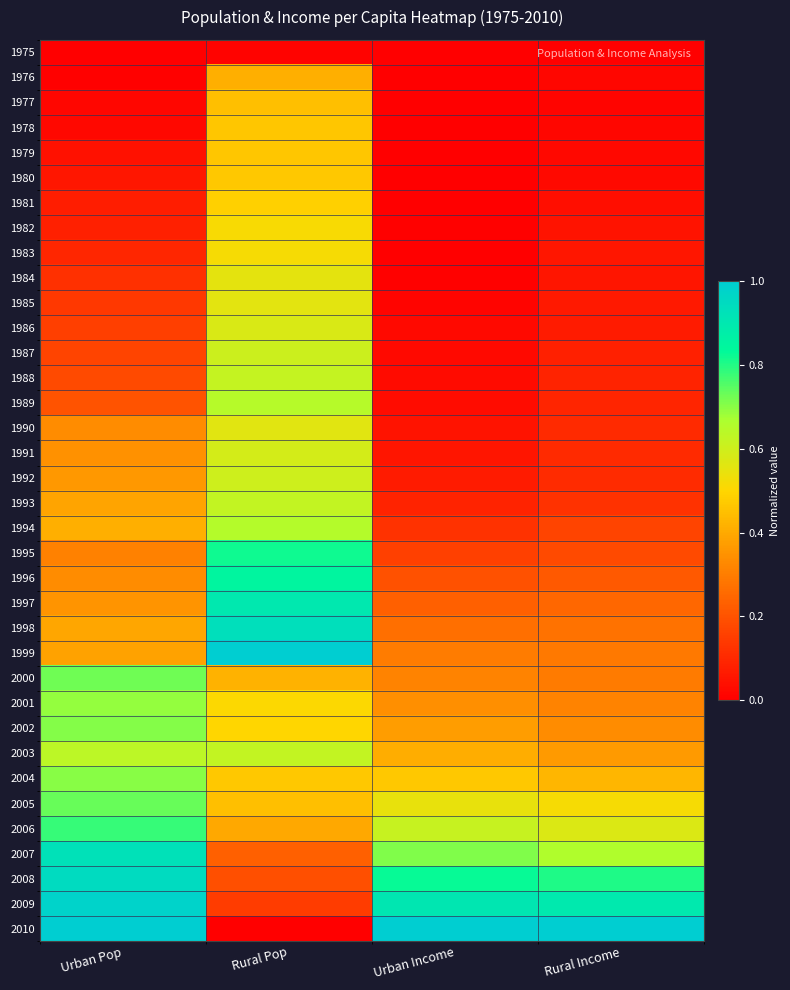

Reading left to right, transcribe all the data shown in this chart.

1975: Urban Pop=0.0	Rural Pop=0.0	Urban Income=0.0	Rural Income=0.0
1976: Urban Pop=0.0	Rural Pop=0.4	Urban Income=0.0	Rural Income=0.0
1977: Urban Pop=0.0	Rural Pop=0.4	Urban Income=0.0	Rural Income=0.0
1978: Urban Pop=0.0	Rural Pop=0.5	Urban Income=0.0	Rural Income=0.0
1979: Urban Pop=0.0	Rural Pop=0.5	Urban Income=0.0	Rural Income=0.0
1980: Urban Pop=0.1	Rural Pop=0.5	Urban Income=0.0	Rural Income=0.0
1981: Urban Pop=0.1	Rural Pop=0.5	Urban Income=0.0	Rural Income=0.0
1982: Urban Pop=0.1	Rural Pop=0.5	Urban Income=0.0	Rural Income=0.0
1983: Urban Pop=0.1	Rural Pop=0.5	Urban Income=0.0	Rural Income=0.1
1984: Urban Pop=0.1	Rural Pop=0.6	Urban Income=0.0	Rural Income=0.1
1985: Urban Pop=0.1	Rural Pop=0.6	Urban Income=0.0	Rural Income=0.1
1986: Urban Pop=0.2	Rural Pop=0.6	Urban Income=0.0	Rural Income=0.1
1987: Urban Pop=0.2	Rural Pop=0.6	Urban Income=0.0	Rural Income=0.1
1988: Urban Pop=0.2	Rural Pop=0.6	Urban Income=0.0	Rural Income=0.1
1989: Urban Pop=0.2	Rural Pop=0.6	Urban Income=0.0	Rural Income=0.1
1990: Urban Pop=0.3	Rural Pop=0.6	Urban Income=0.0	Rural Income=0.1
1991: Urban Pop=0.3	Rural Pop=0.6	Urban Income=0.1	Rural Income=0.1
1992: Urban Pop=0.4	Rural Pop=0.6	Urban Income=0.1	Rural Income=0.1
1993: Urban Pop=0.4	Rural Pop=0.6	Urban Income=0.1	Rural Income=0.1
1994: Urban Pop=0.4	Rural Pop=0.6	Urban Income=0.1	Rural Income=0.2
1995: Urban Pop=0.3	Rural Pop=0.8	Urban Income=0.2	Rural Income=0.2
1996: Urban Pop=0.3	Rural Pop=0.8	Urban Income=0.2	Rural Income=0.2
1997: Urban Pop=0.4	Rural Pop=0.9	Urban Income=0.2	Rural Income=0.2
1998: Urban Pop=0.4	Rural Pop=0.9	Urban Income=0.3	Rural Income=0.3
1999: Urban Pop=0.4	Rural Pop=1.0	Urban Income=0.3	Rural Income=0.3
2000: Urban Pop=0.7	Rural Pop=0.4	Urban Income=0.3	Rural Income=0.3
2001: Urban Pop=0.7	Rural Pop=0.5	Urban Income=0.3	Rural Income=0.3
2002: Urban Pop=0.7	Rural Pop=0.5	Urban Income=0.4	Rural Income=0.3
2003: Urban Pop=0.6	Rural Pop=0.6	Urban Income=0.4	Rural Income=0.4
2004: Urban Pop=0.7	Rural Pop=0.5	Urban Income=0.5	Rural Income=0.4
2005: Urban Pop=0.7	Rural Pop=0.4	Urban Income=0.5	Rural Income=0.5
2006: Urban Pop=0.8	Rural Pop=0.4	Urban Income=0.6	Rural Income=0.6
2007: Urban Pop=0.9	Rural Pop=0.2	Urban Income=0.7	Rural Income=0.7
2008: Urban Pop=0.9	Rural Pop=0.2	Urban Income=0.8	Rural Income=0.8
2009: Urban Pop=1.0	Rural Pop=0.1	Urban Income=0.9	Rural Income=0.9
2010: Urban Pop=1.0	Rural Pop=0.0	Urban Income=1.0	Rural Income=1.0